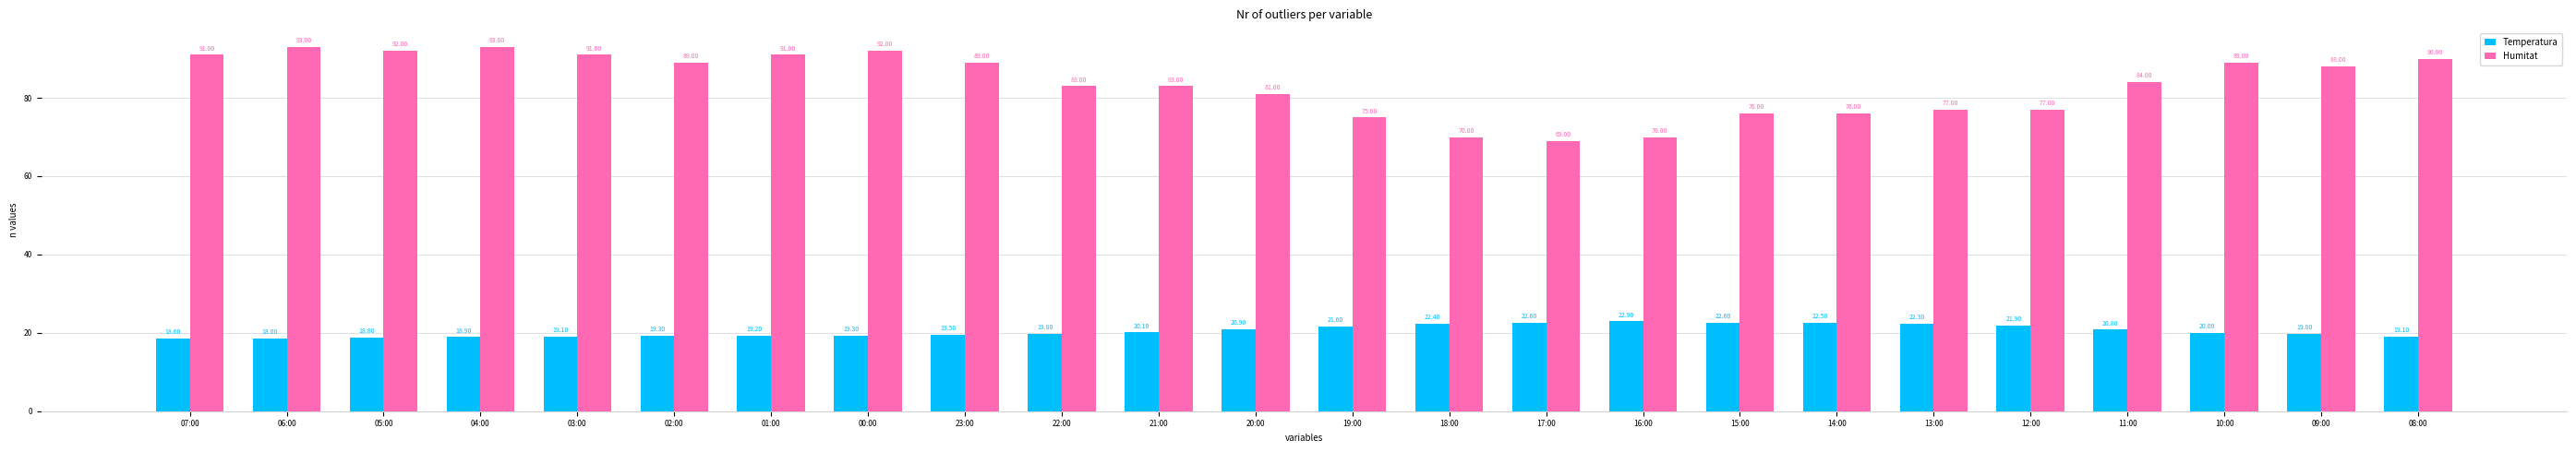

What is the minimum value for Temperatura?

18.6